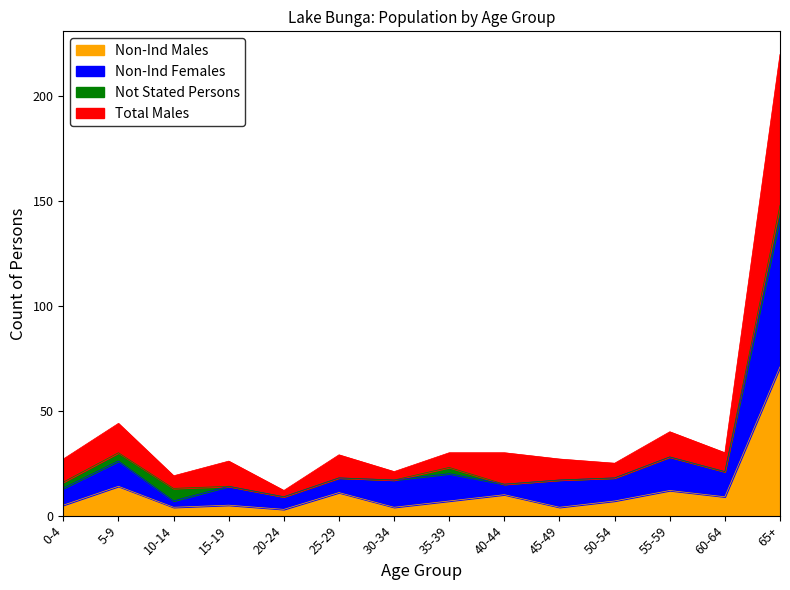

Between 60-64 and 45-49, which is larger?

60-64